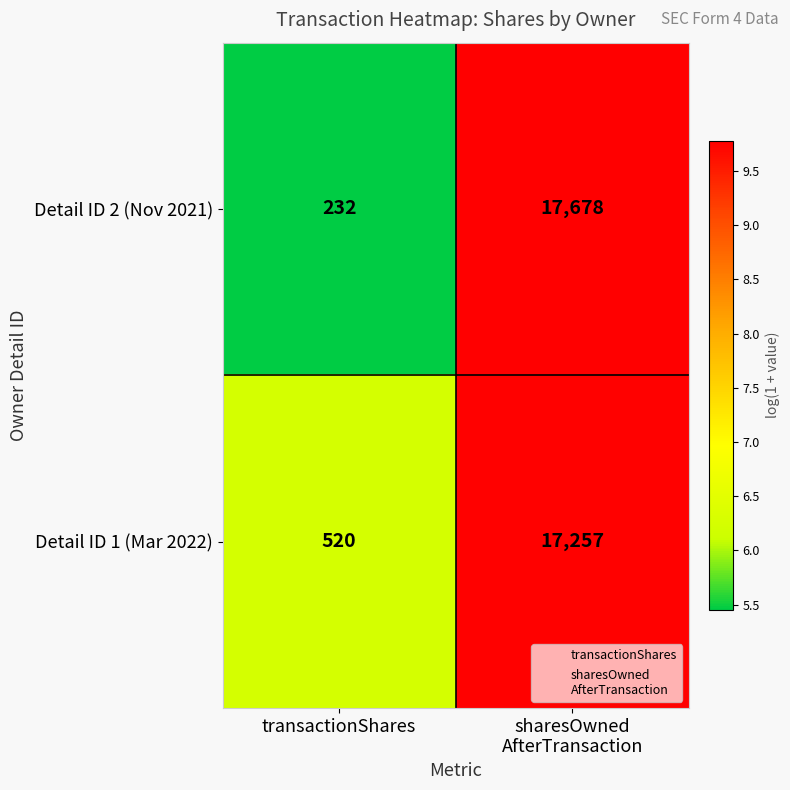

What is the sum of all Detail ID 2 (Nov 2021) values?

17910